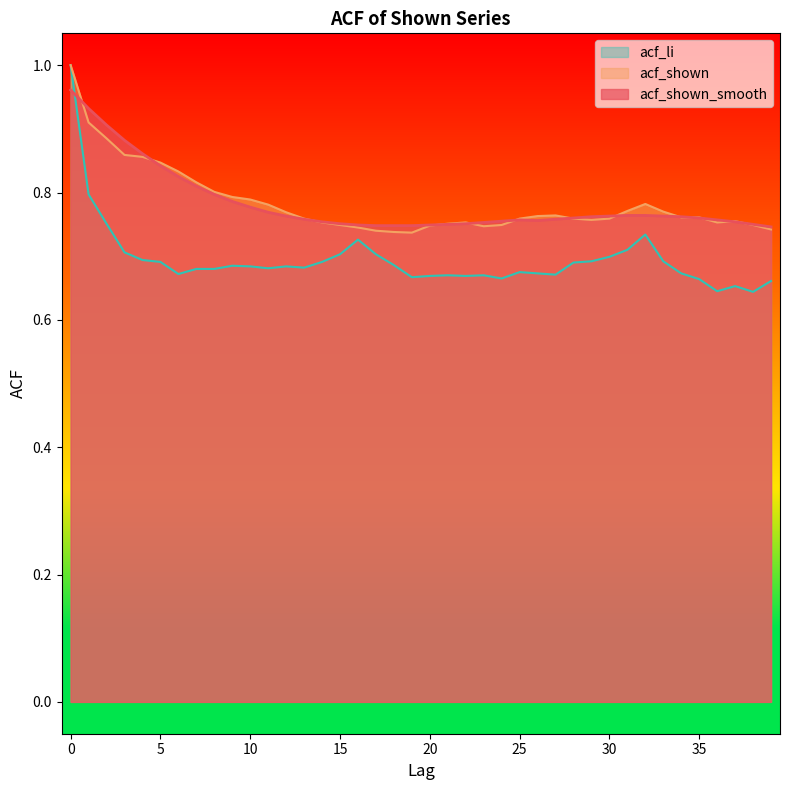

How many distinct data groups are displayed?

3